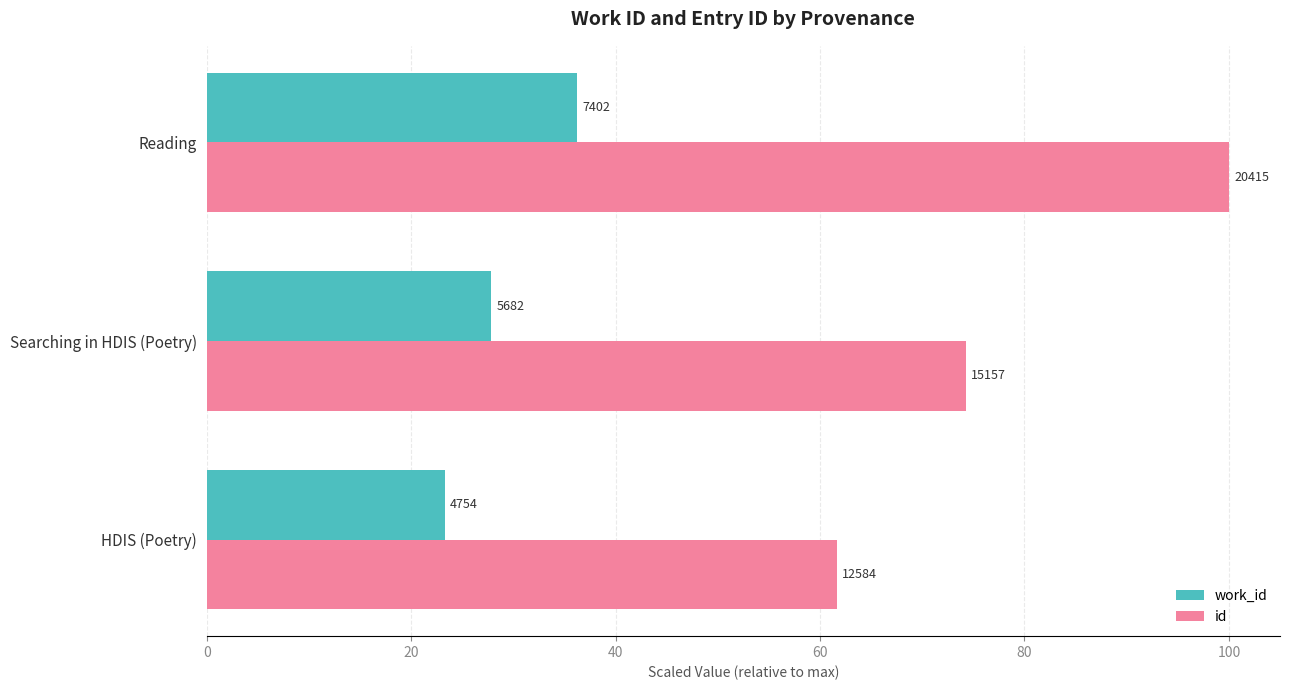

What are all the series names shown in the legend?

work_id, id